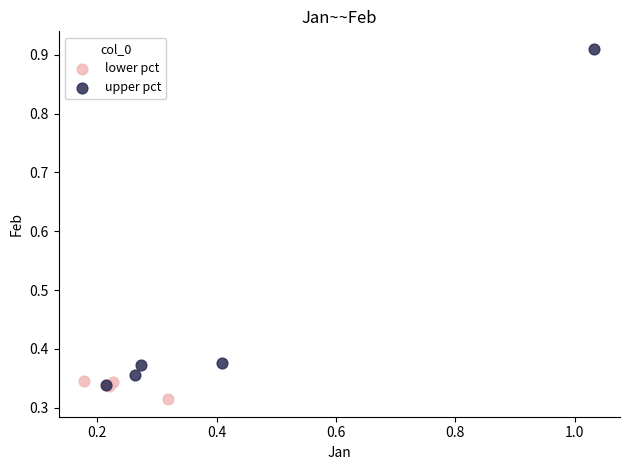

Which series reaches the maximum Y coordinate?

upper pct